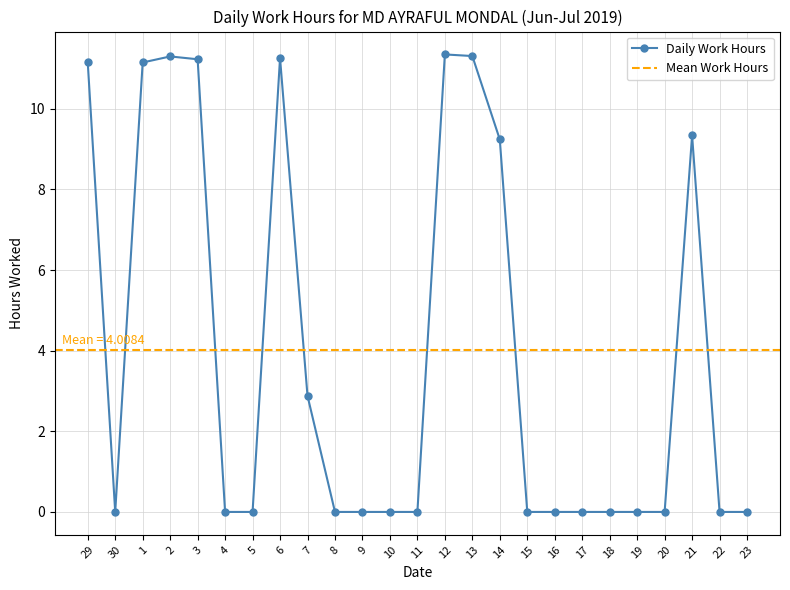

List the labels in order of value, smallest first.

30, 4, 5, 8, 9, 10, 11, 15, 16, 17, 18, 19, 20, 22, 23, 7, 14, 21, 29, 1, 3, 6, 2, 13, 12